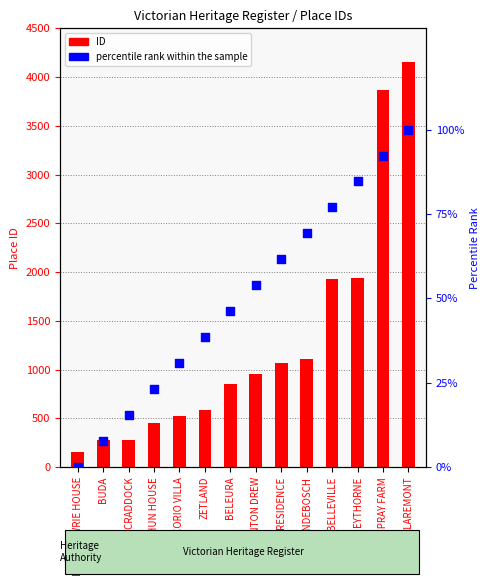

What are all the series names shown in the legend?

ID (count-style), percentile rank within the sample